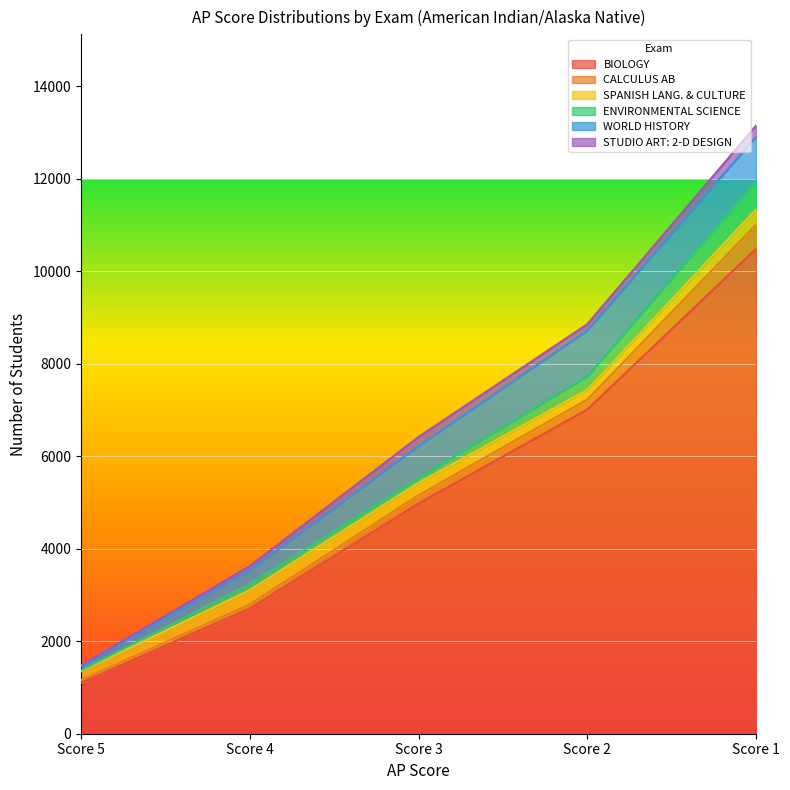

At how many categories does at least one series exceed 2895?

3